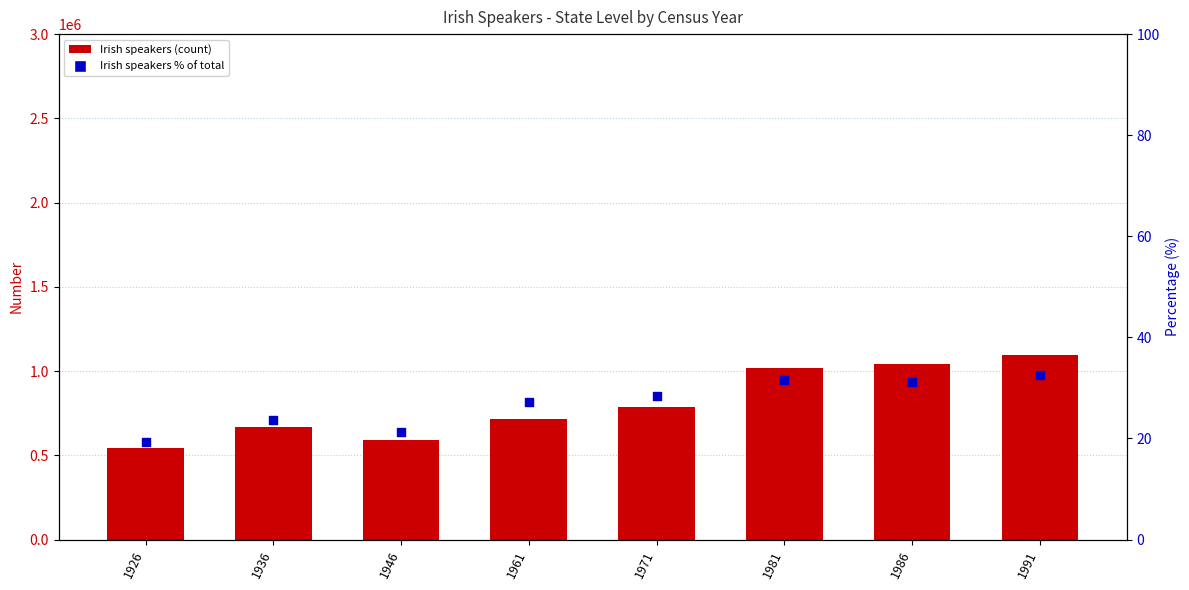

Is the value of Irish speakers (count) at 1926 greater than the value of Irish speakers % of total at 1971?

Yes